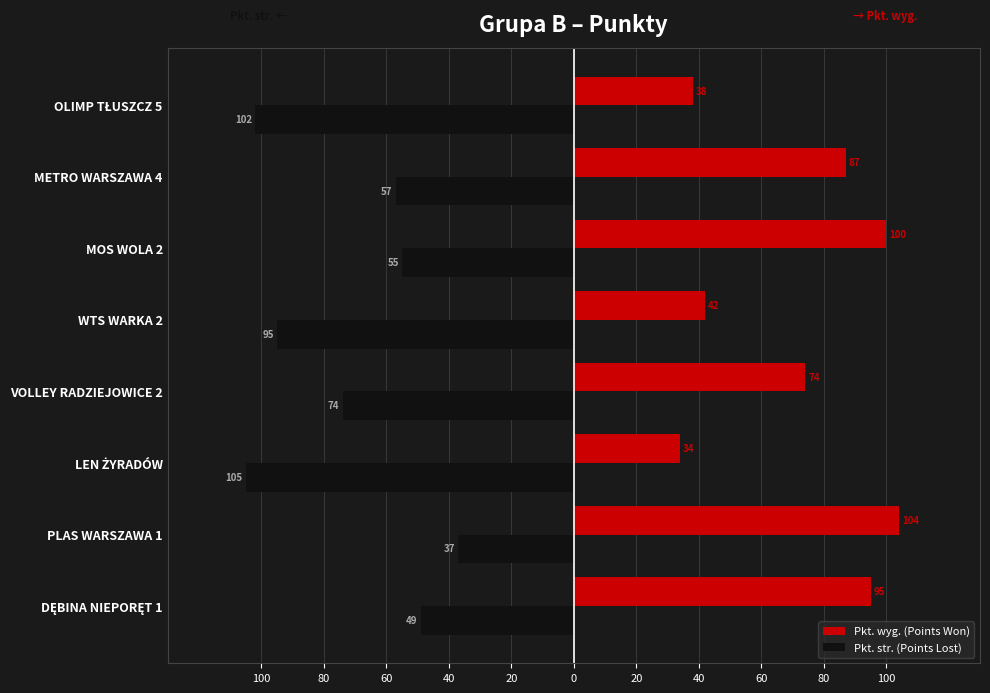

What is the difference between the maximum and minimum values in the Pkt. str. (Points Lost) series?

68